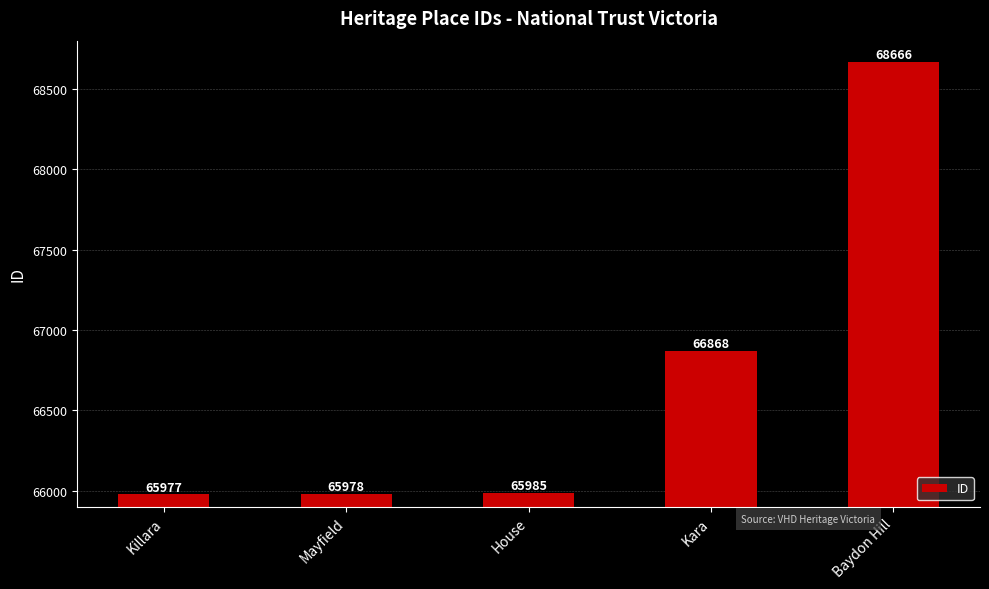

What is the difference between the maximum and minimum values?

2689